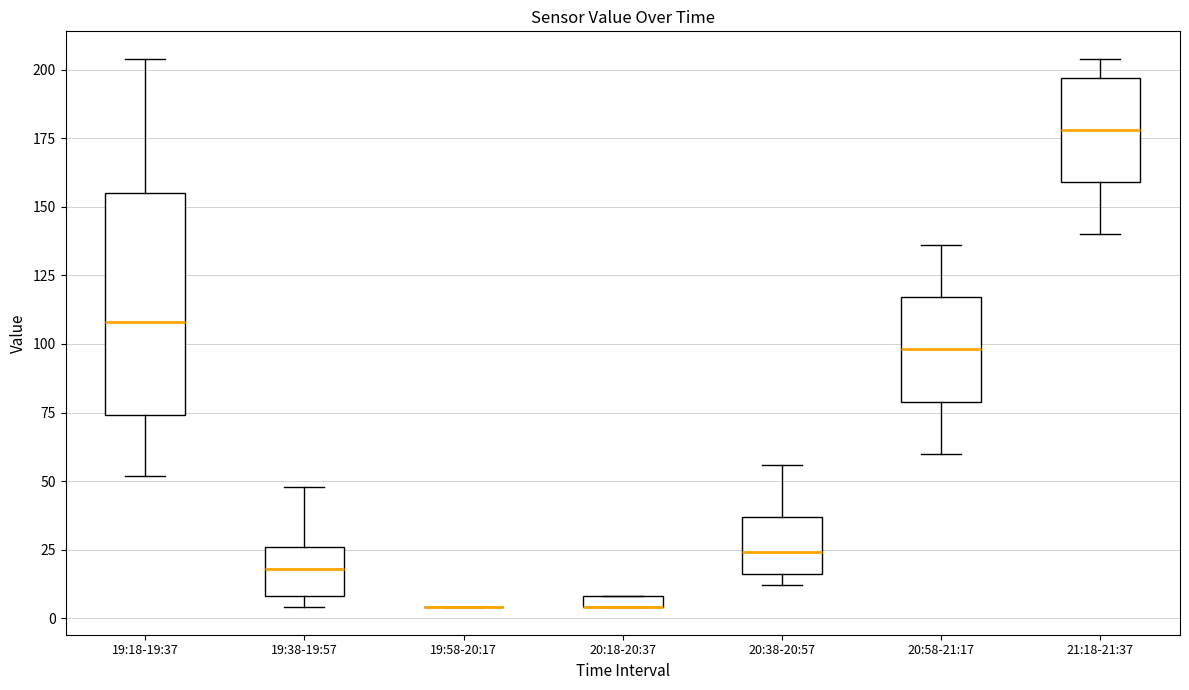

Which box is the tallest, from its lower edge to its upper edge?

19:18-19:37